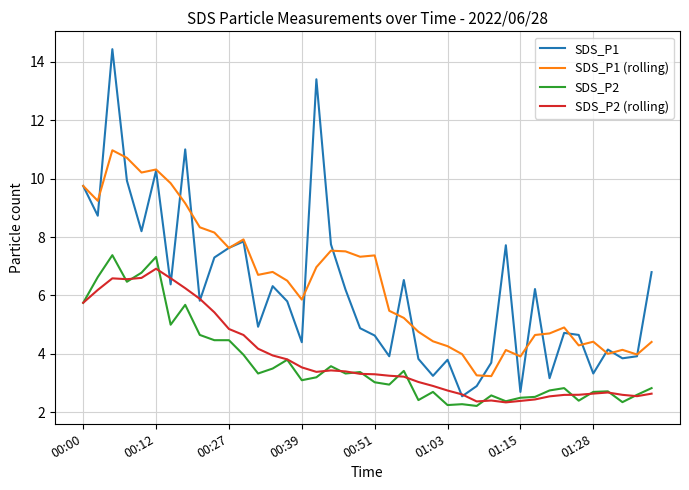

Rank the series by their maximum value, from lowest to highest.

SDS_P2 (rolling), SDS_P2, SDS_P1 (rolling), SDS_P1